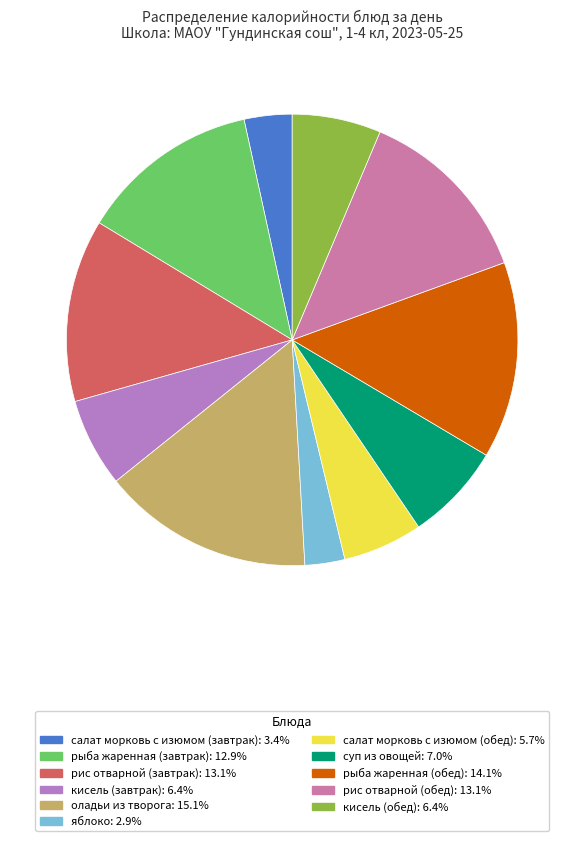

Which category has the smallest portion of the pie?

яблоко